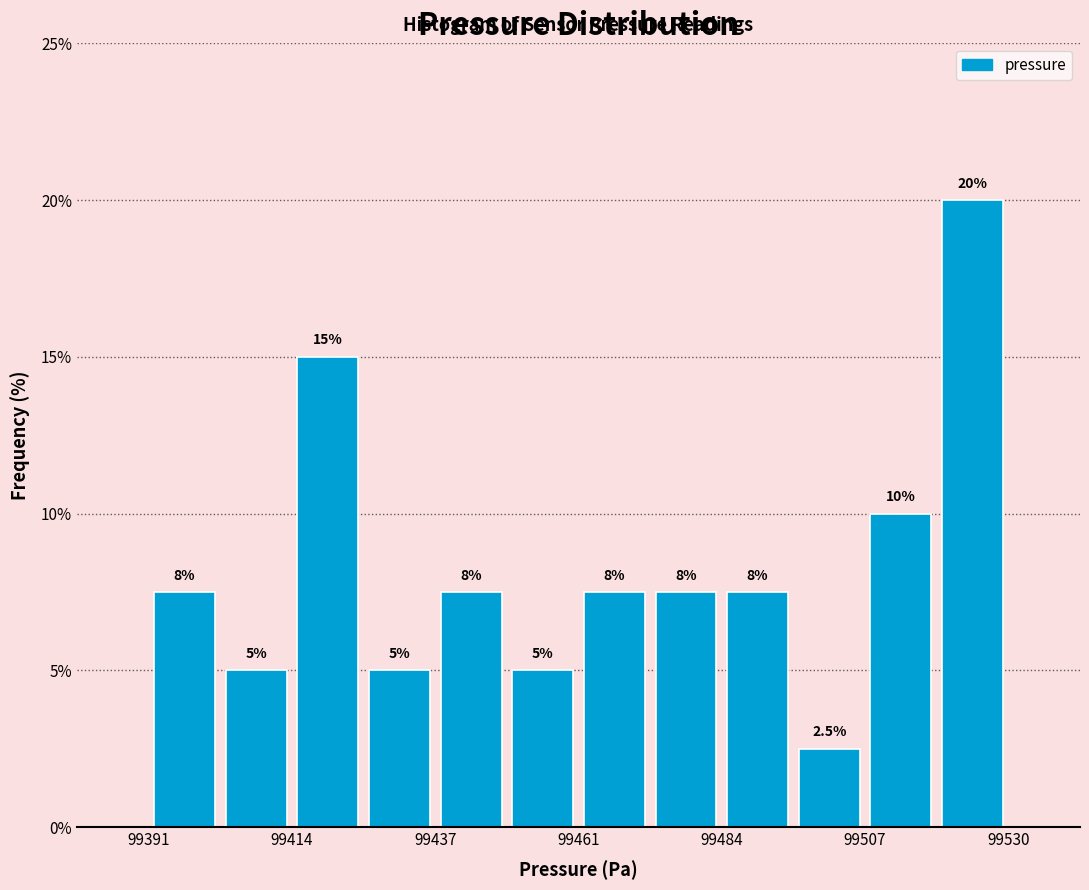

Around what value on the x-axis is the tallest bar? Give the approximate position of its centre, as read against the axis.

99525